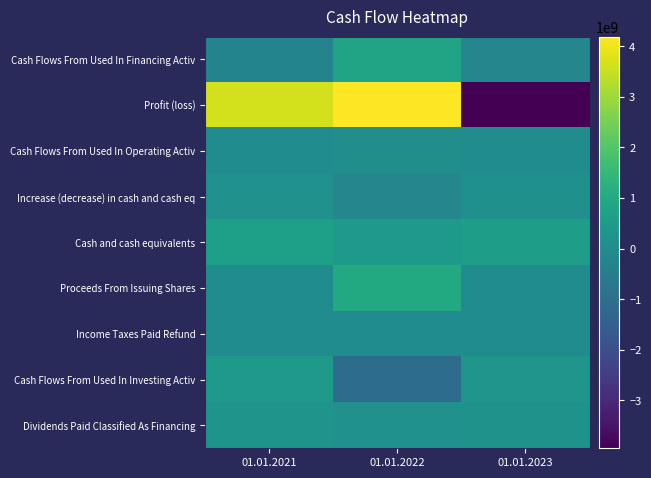

Which series has the widest spread of values?

Profit (loss)